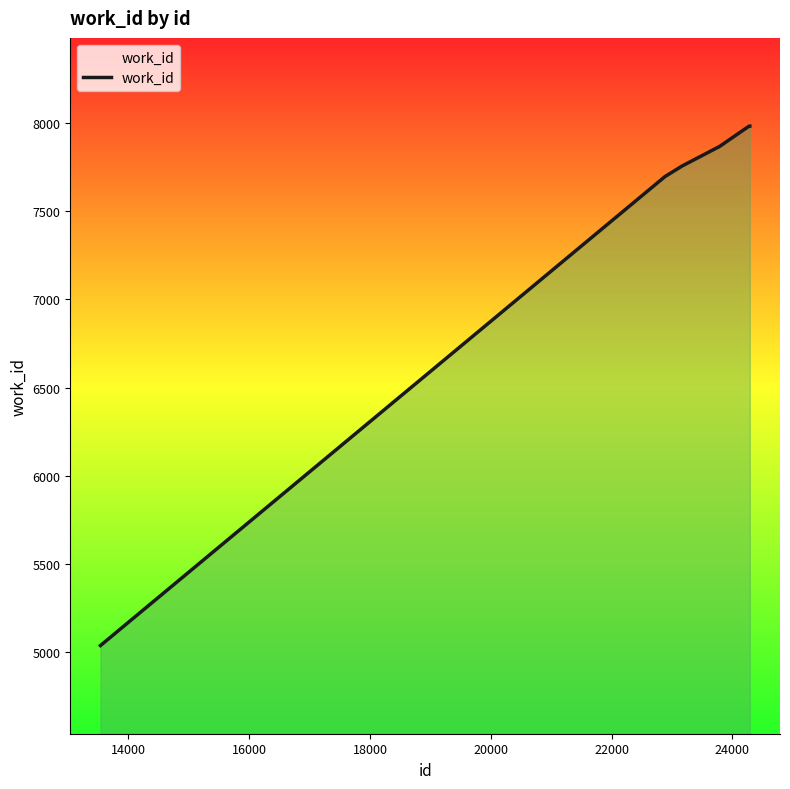

What is the smallest value displayed?

5038